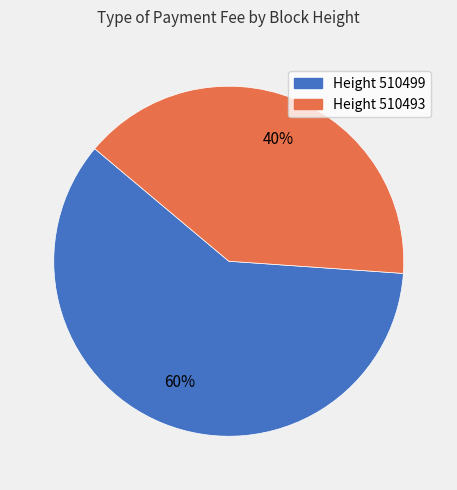

Does any single category account for the majority?

Yes